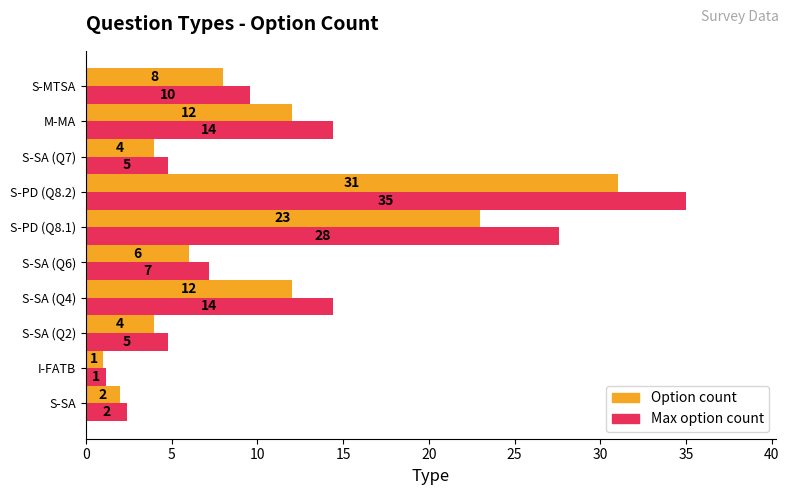

List the series in order of their peak value, lowest first.

Option count, Max option count